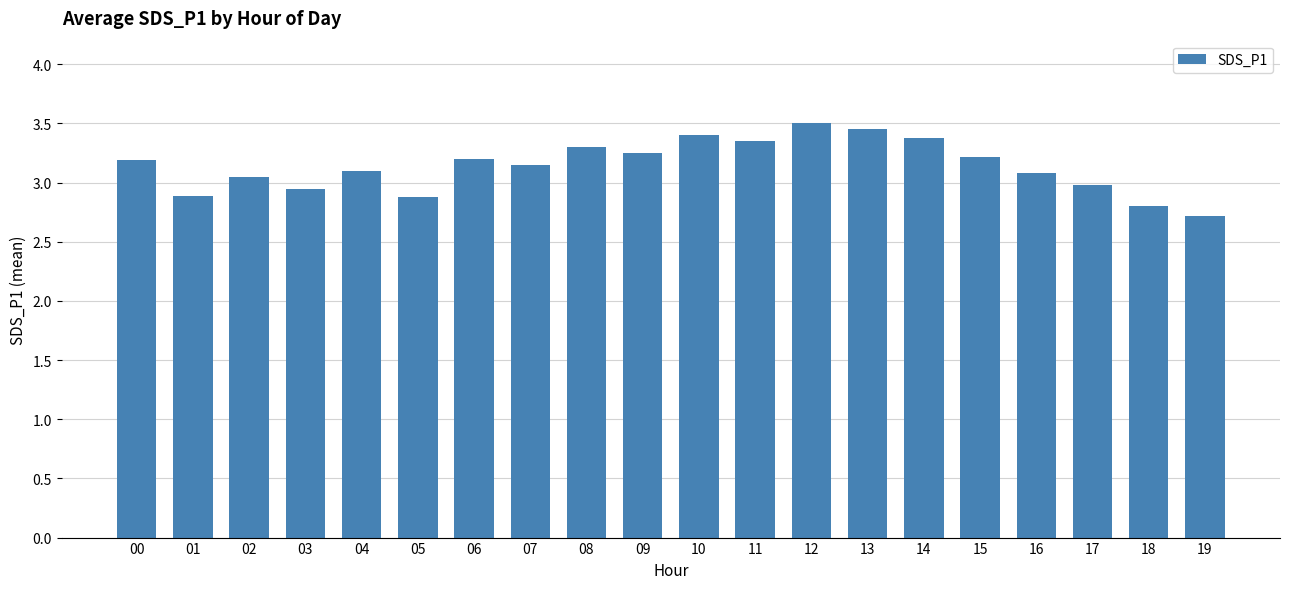

Which has a higher value, 18 or 12?

12